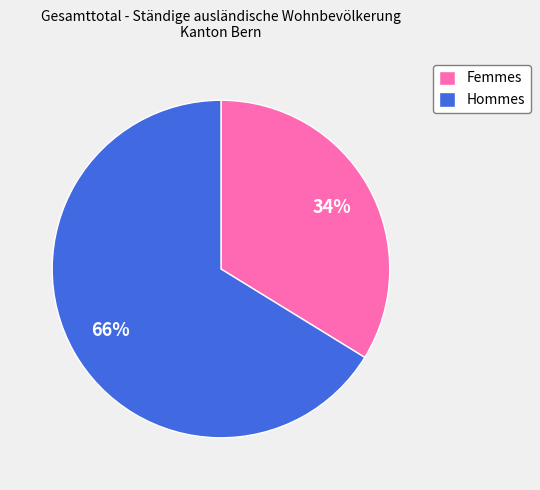

Rank the categories by value from lowest to highest.

Femmes, Hommes